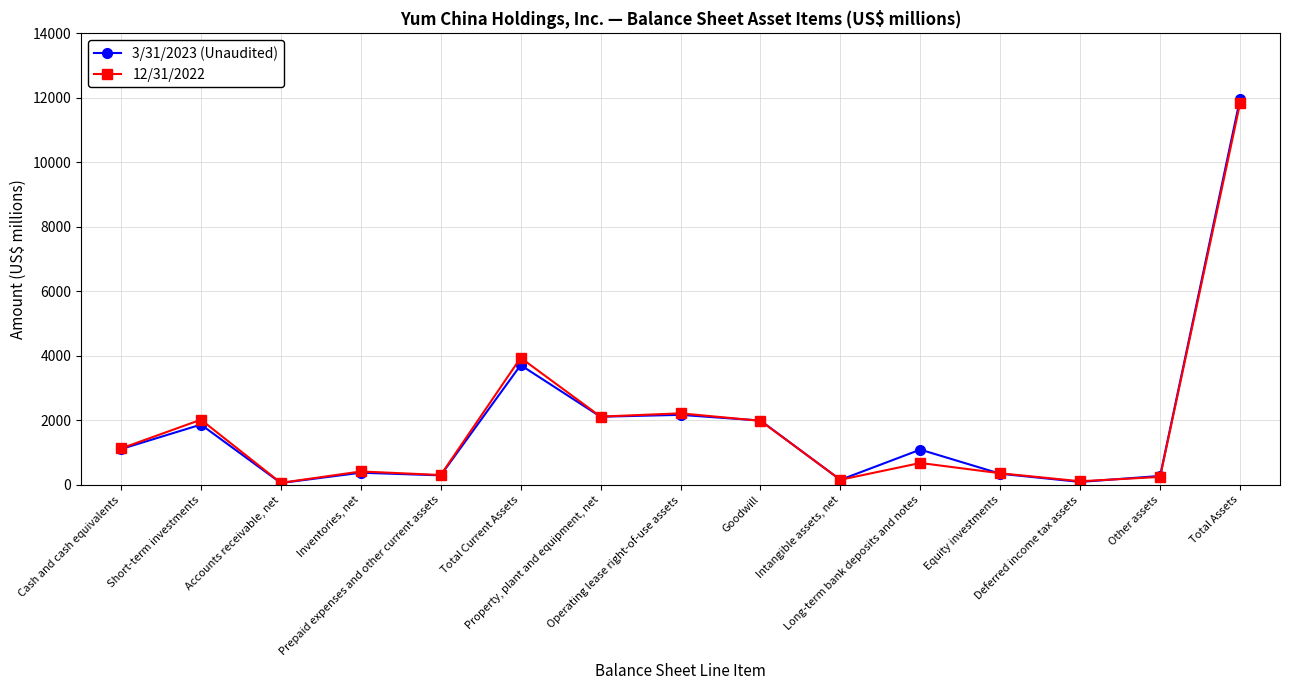

How many lines are shown in the chart?

2